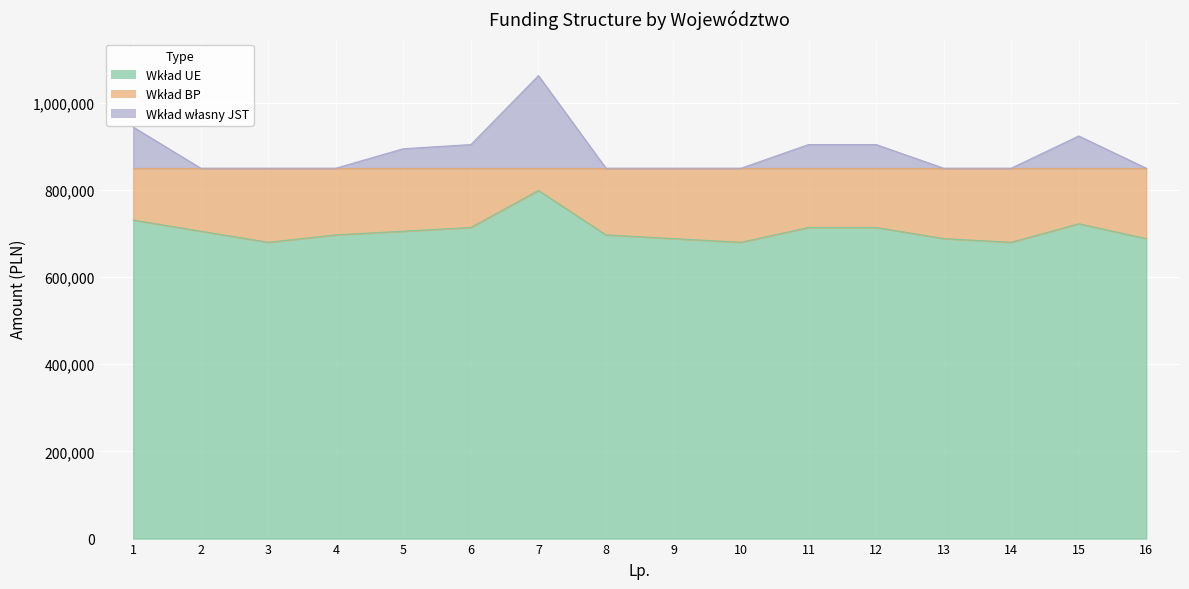

How many interior local peaks does the Wkład UE series have?

2